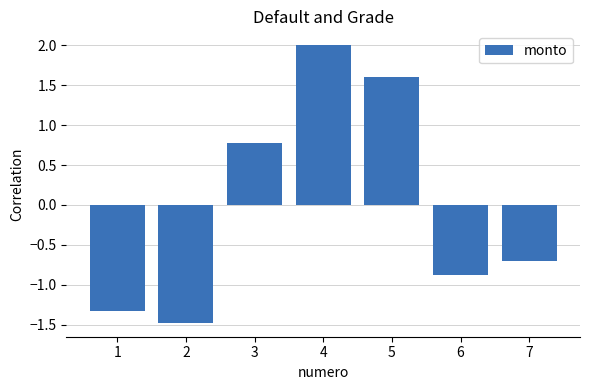

How many values are below 0?

4